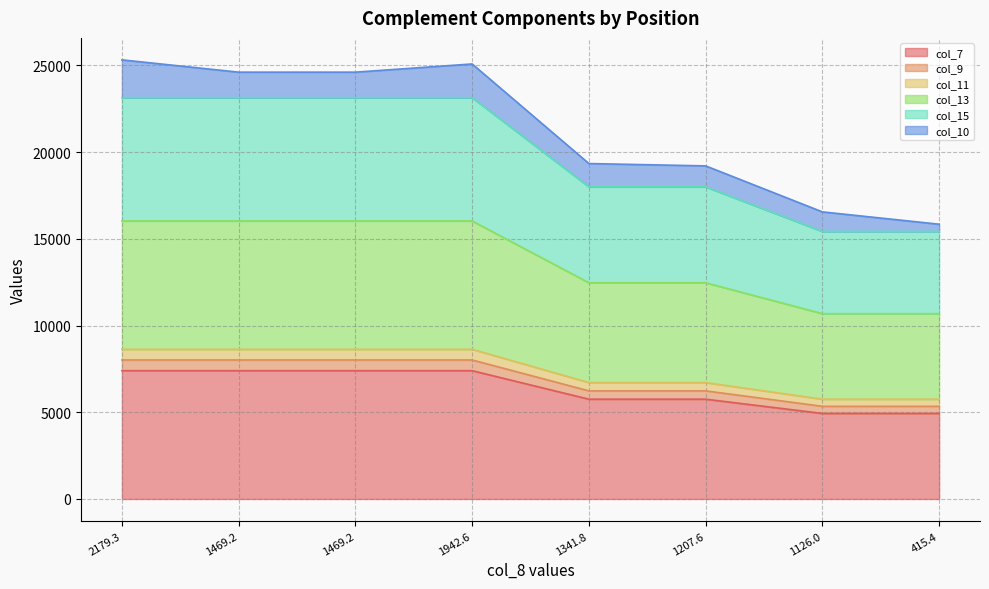

What is the label of the 7th point from the left?

1126.0